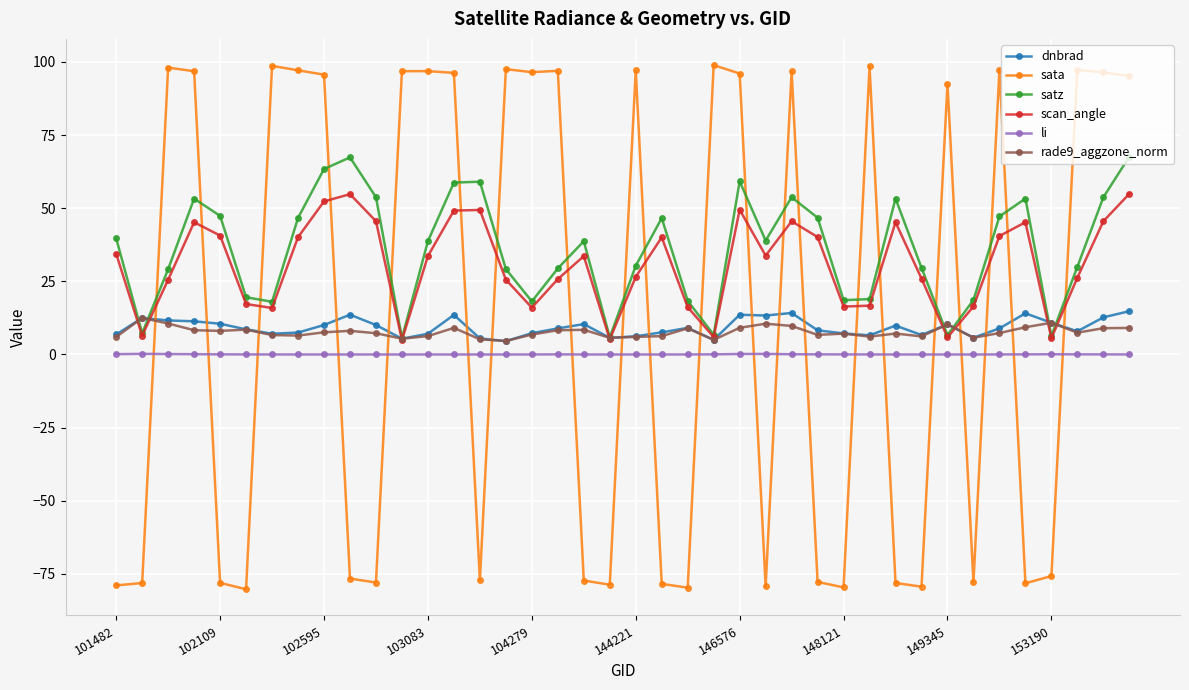

What is the smallest value displayed?

-80.3